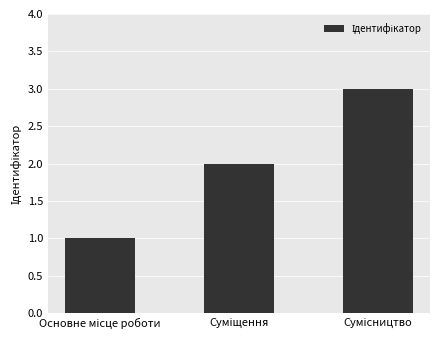

What is the maximum value shown in the chart?

3